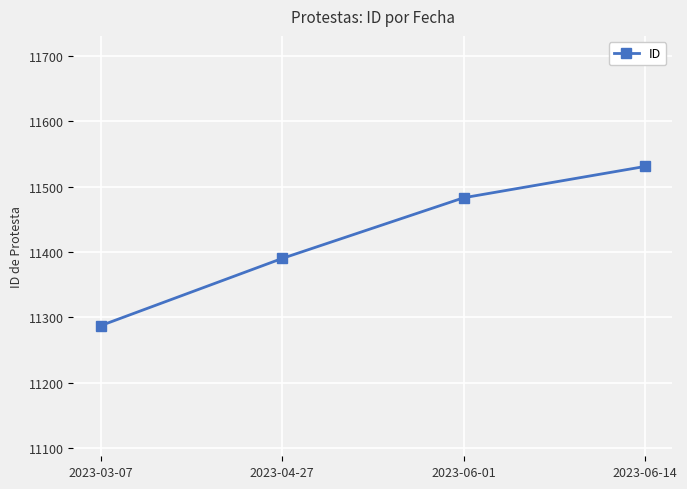

The value at 2023-06-14 is 15900. True or false?

False